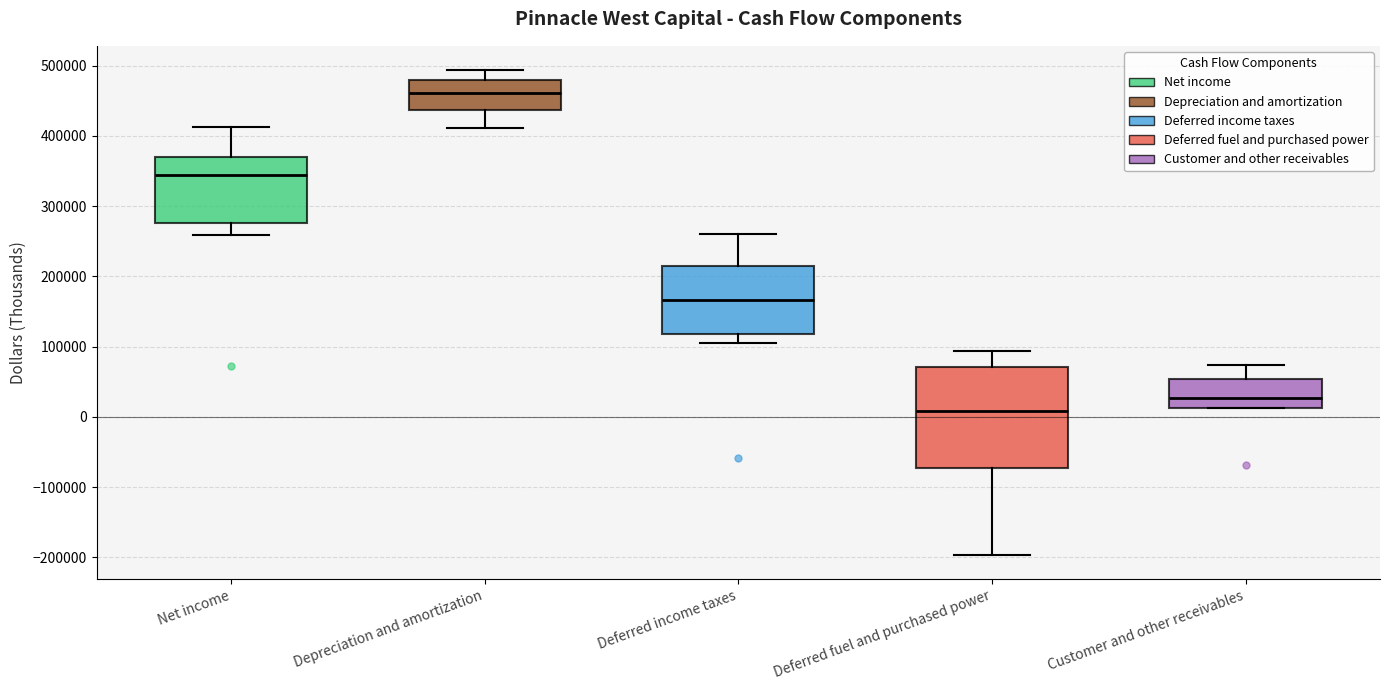

Which box has the highest median line?

Depreciation and amortization